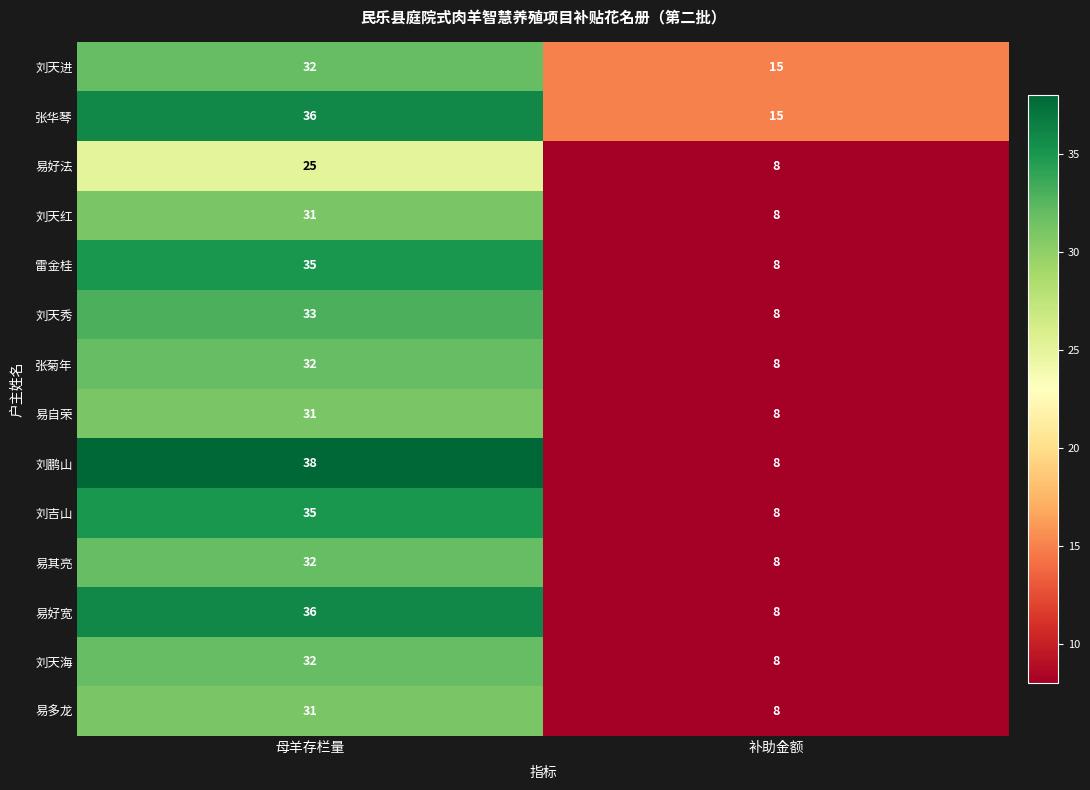

Reading left to right, list all the values displayed in this chart.

刘天进: 32	15
张华琴: 36	15
易好法: 25	8
刘天红: 31	8
雷金桂: 35	8
刘天秀: 33	8
张菊年: 32	8
易自荣: 31	8
刘鹏山: 38	8
刘吉山: 35	8
易其亮: 32	8
易好宽: 36	8
刘天海: 32	8
易多龙: 31	8